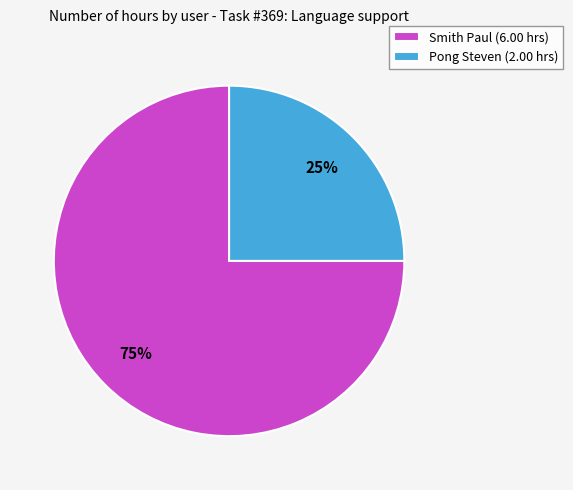

True or false: Smith Paul accounts for 75% of the total.

True